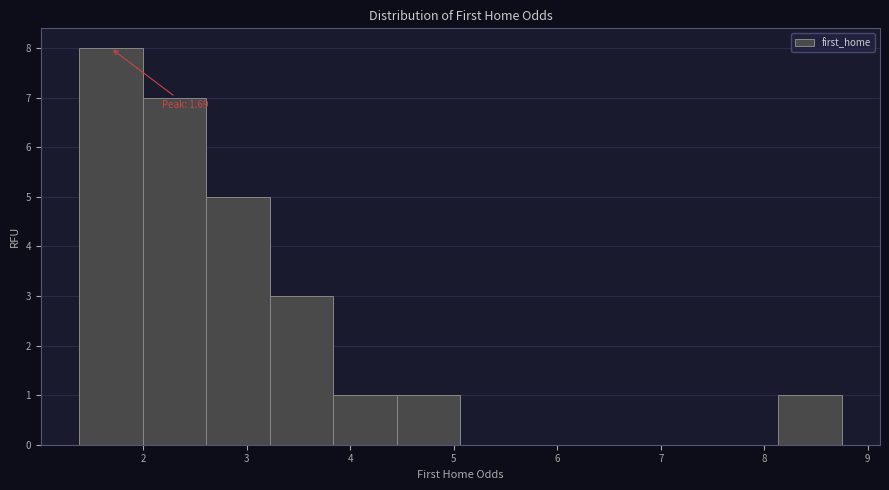

Which range on the x-axis has the tallest bar?

1.4 to 2.0